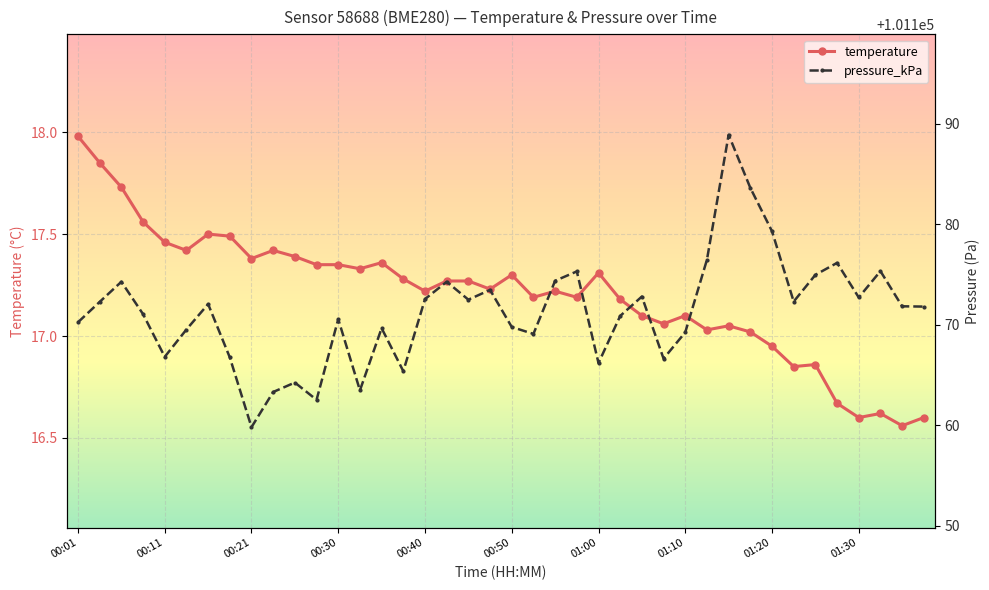

True or false: temperature has more than 0 interior local peaks.

True